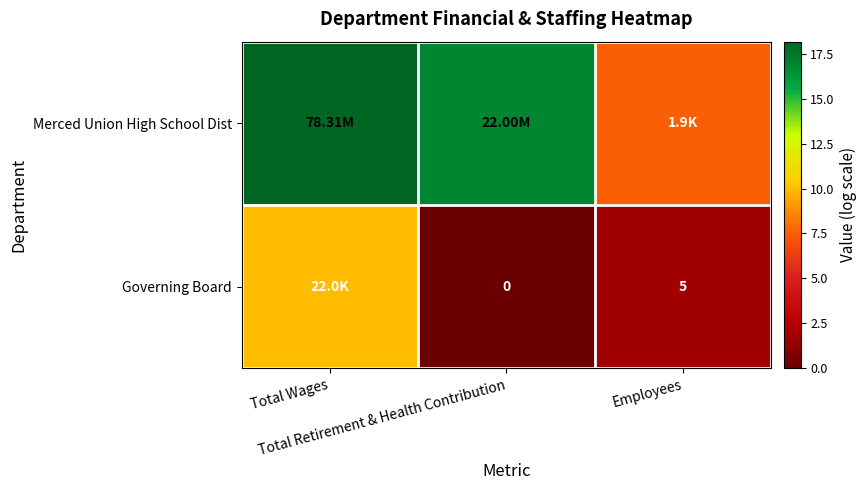

At which category is the sum across all series the highest?

Total Wages